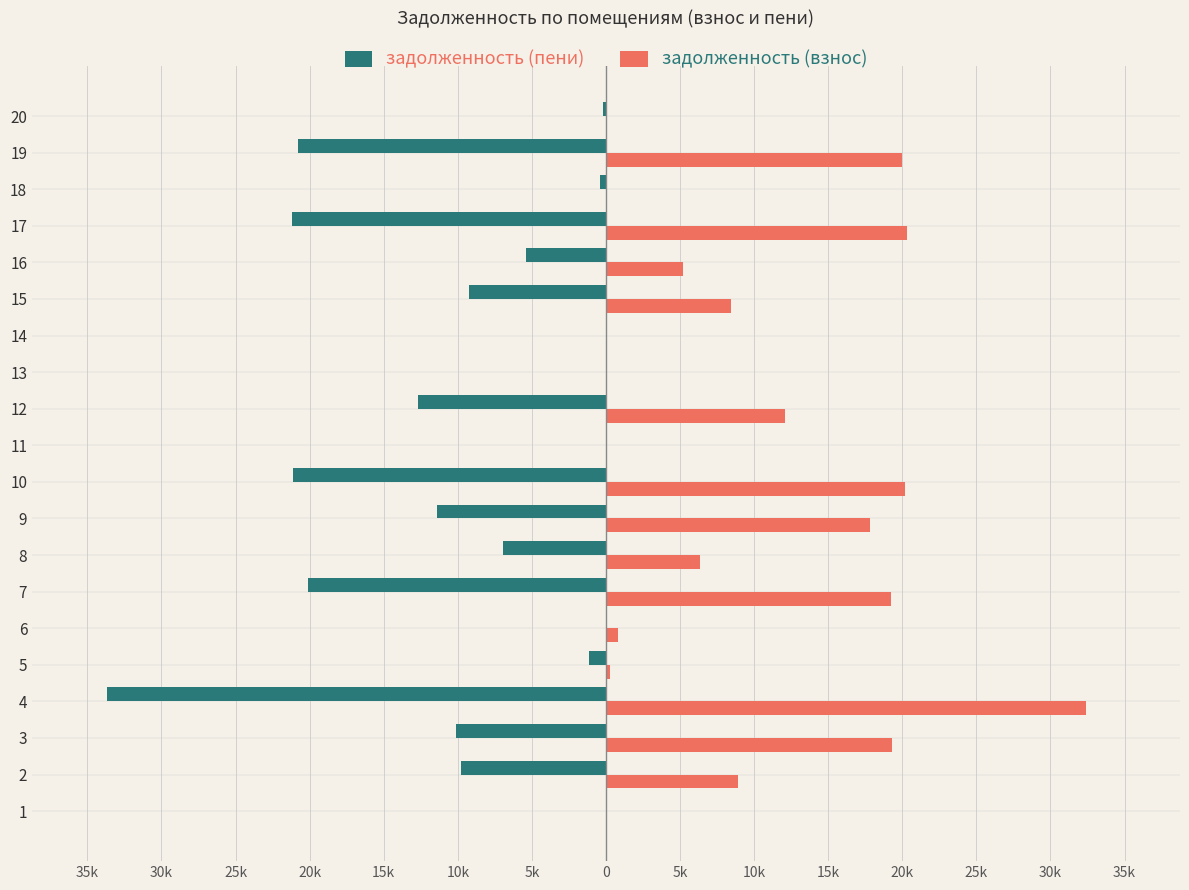

Which series has the widest spread of values?

задолженность (пени)